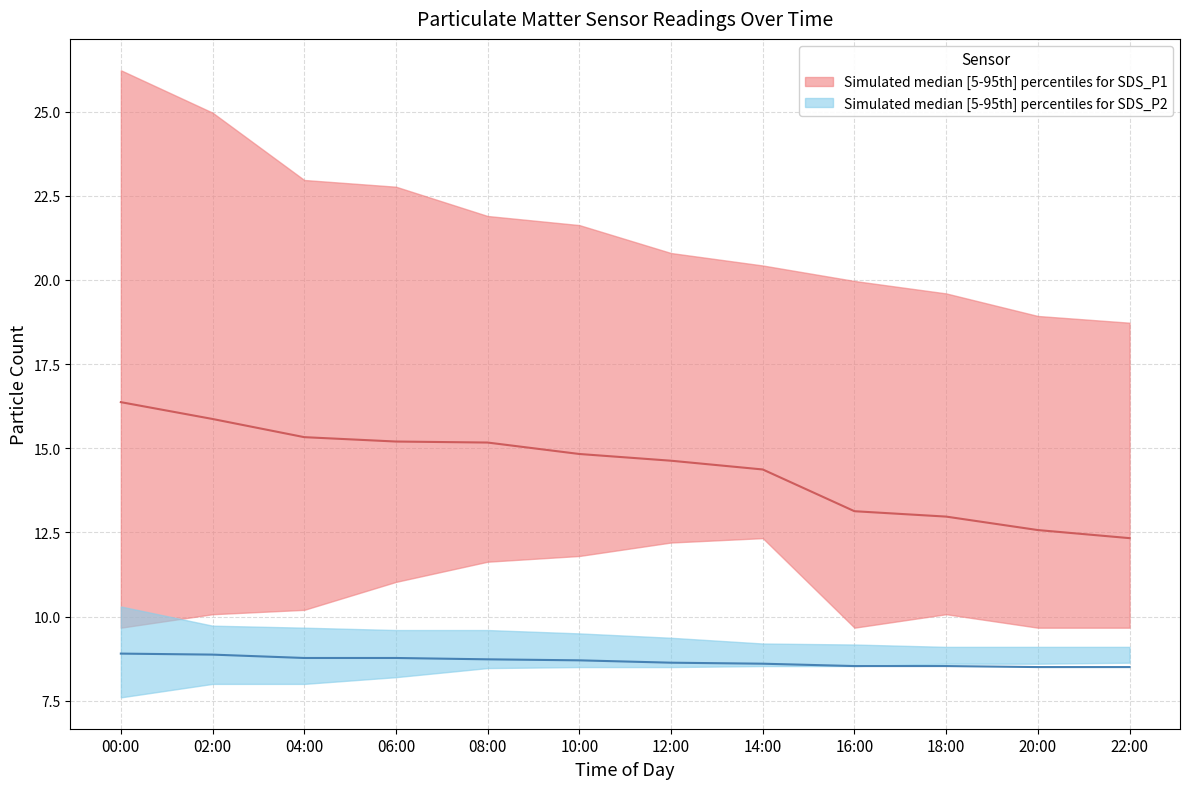

What is the lowest value of the SDS_P1_median series?

12.3